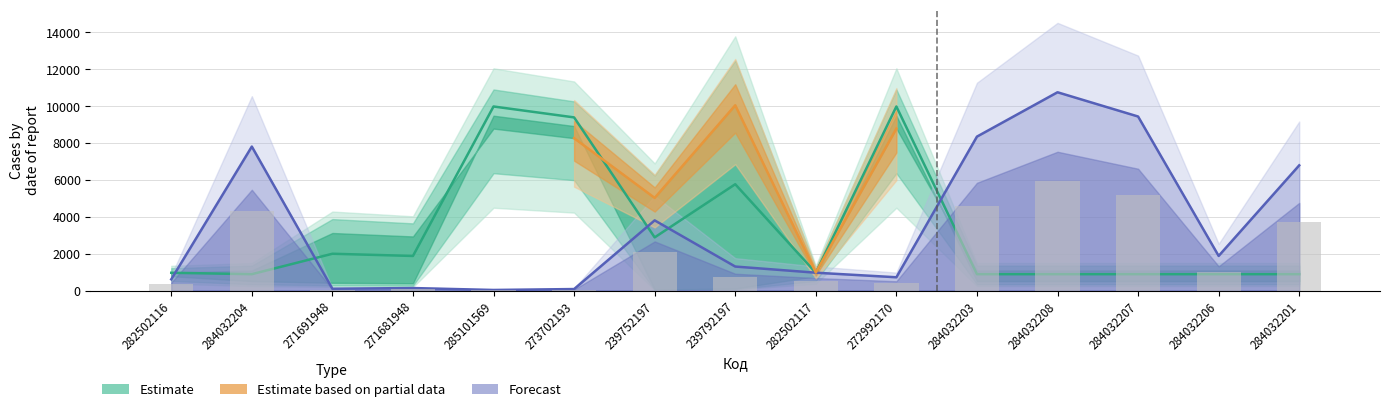

How many series are shown in this chart?

3